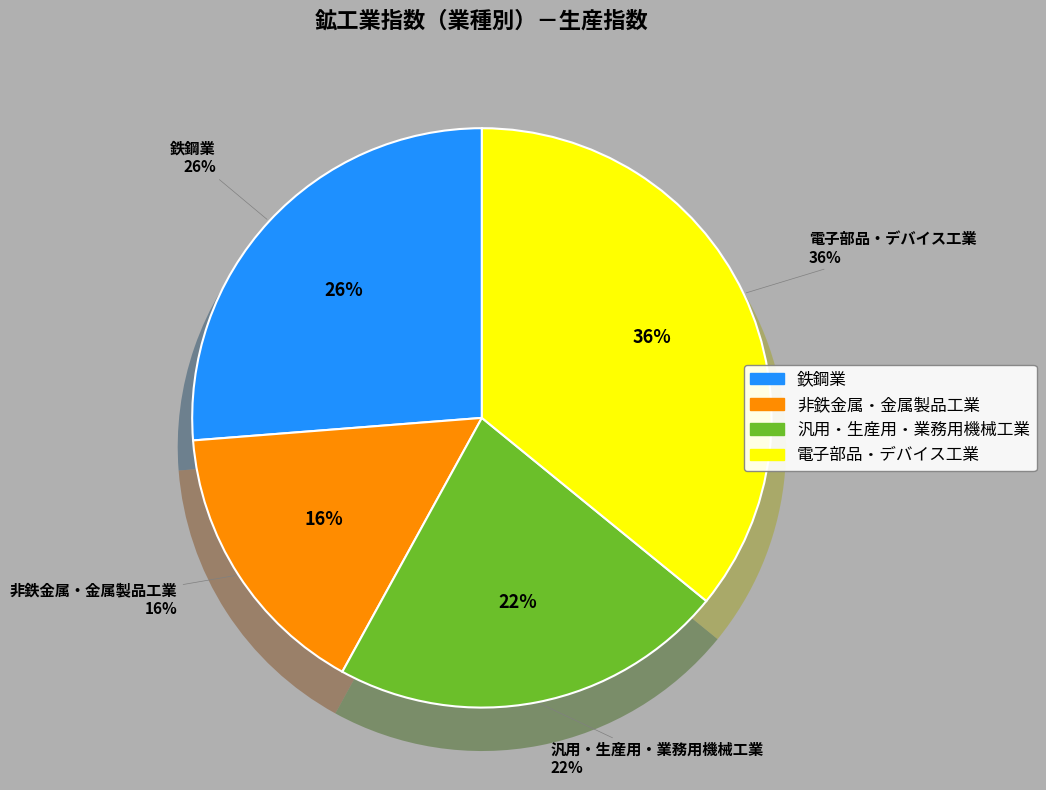

Is the sum of 非鉄金属・金属製品工業 and 電子部品・デバイス工業 greater than half?

Yes